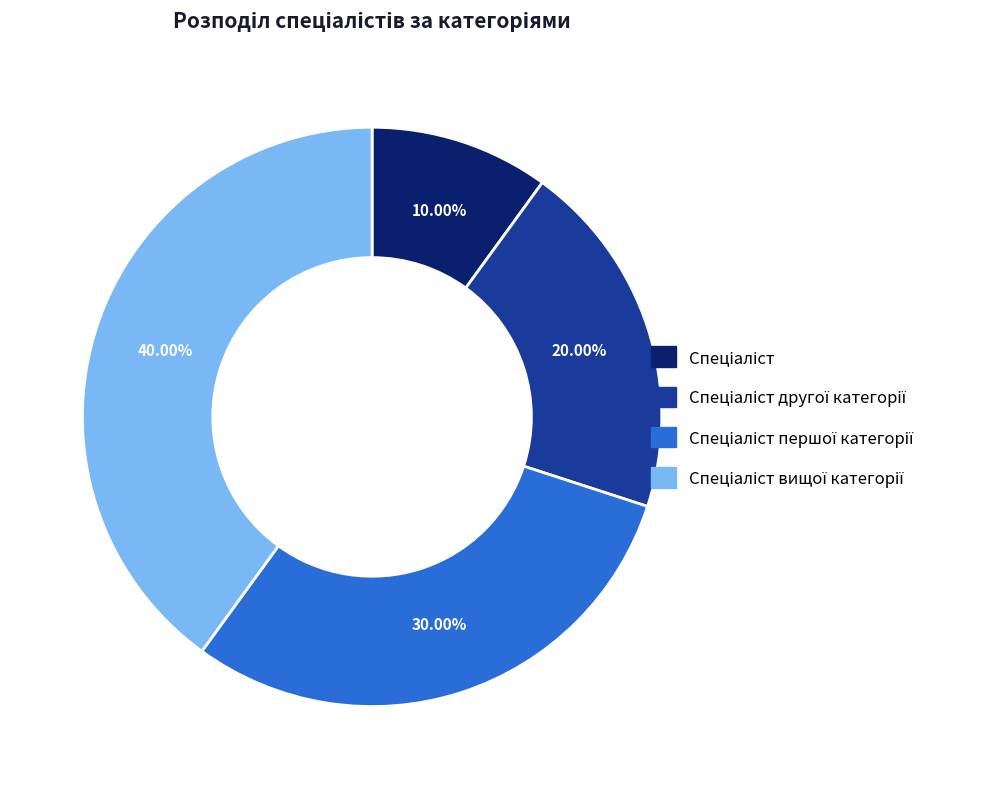

Is there any slice that represents more than half of the pie?

No